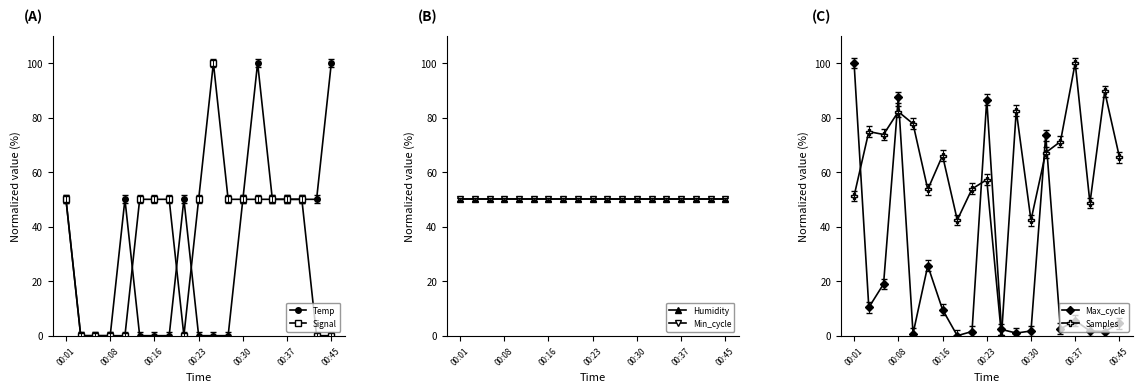

What is the value of the Max_cycle point at the 1st from the left?

100.0